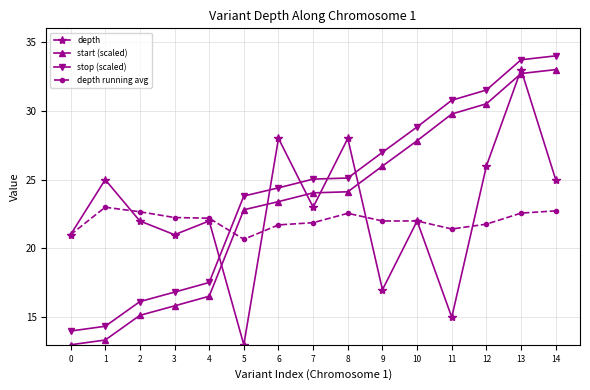

Is it true that depth equals 21.0 at 0?

True